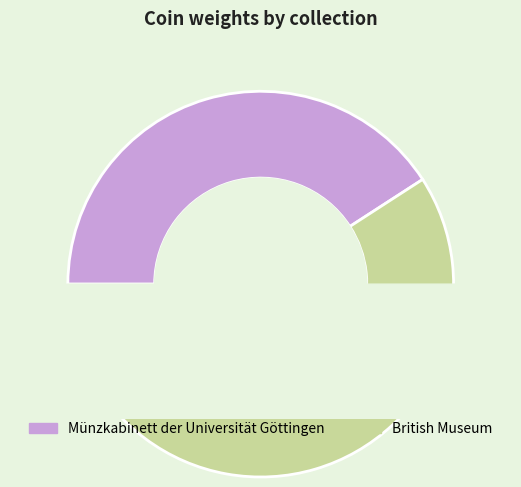

Does any single category account for the majority?

Yes